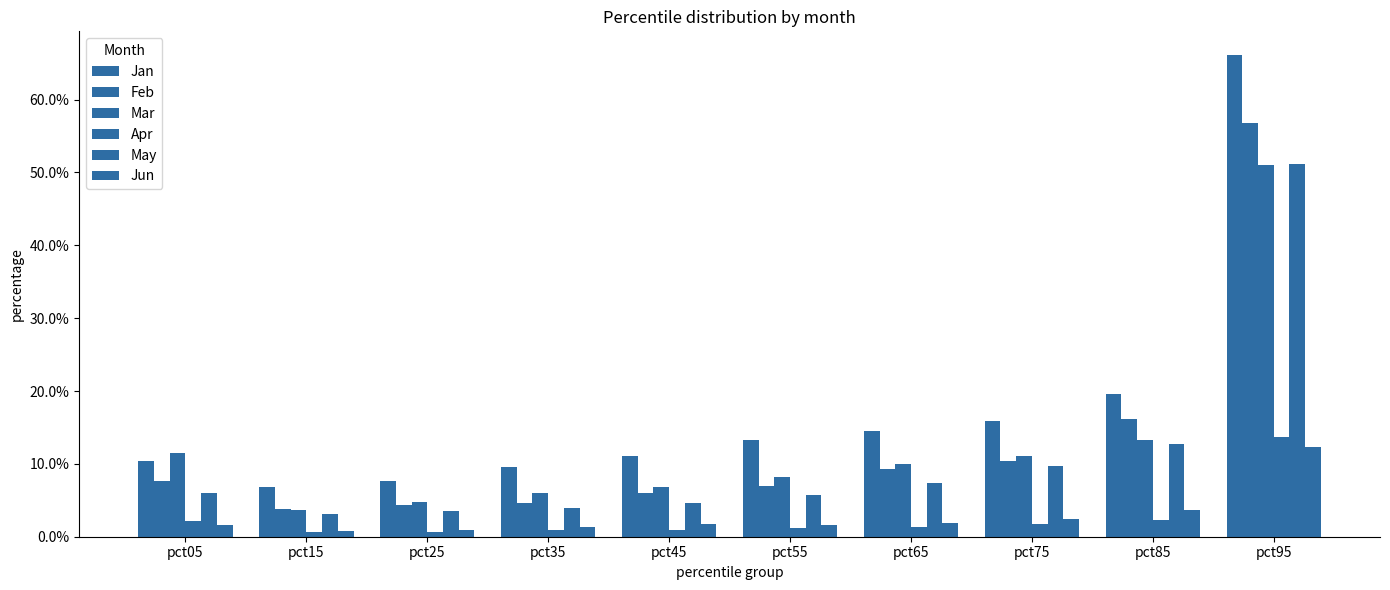

Reading right to left, transcribe all the data shown in this chart.

Jan: 0.7	0.2	0.2	0.1	0.1	0.1	0.1	0.1	0.1	0.1
Feb: 0.6	0.2	0.1	0.1	0.1	0.1	0.0	0.0	0.0	0.1
Mar: 0.5	0.1	0.1	0.1	0.1	0.1	0.1	0.0	0.0	0.1
Apr: 0.1	0.0	0.0	0.0	0.0	0.0	0.0	0.0	0.0	0.0
May: 0.5	0.1	0.1	0.1	0.1	0.0	0.0	0.0	0.0	0.1
Jun: 0.1	0.0	0.0	0.0	0.0	0.0	0.0	0.0	0.0	0.0